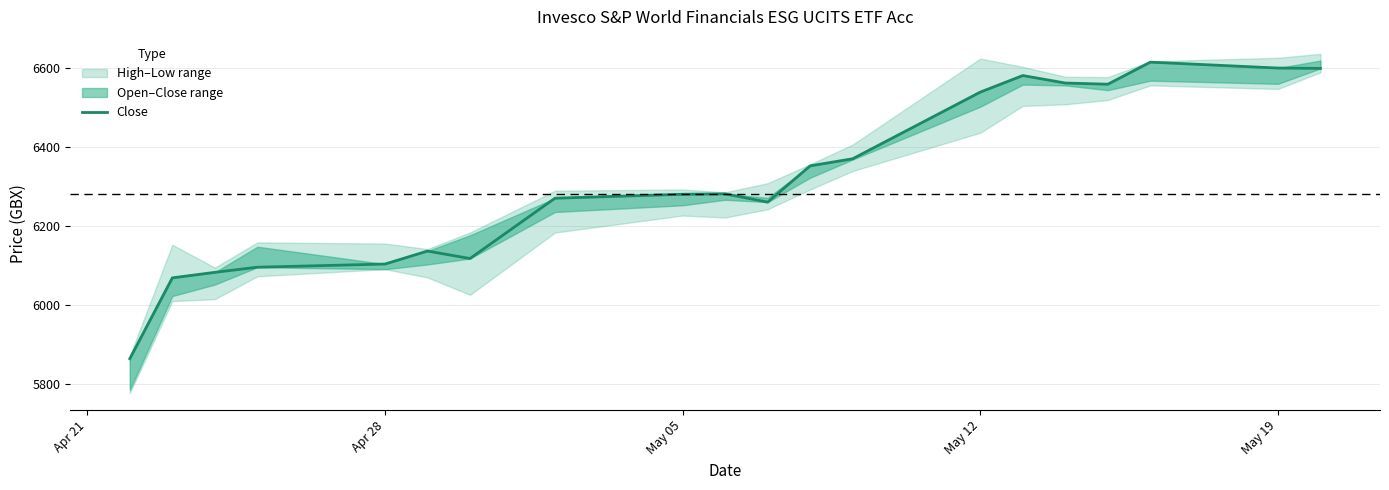

The value at May 05 is 10617. True or false?

False